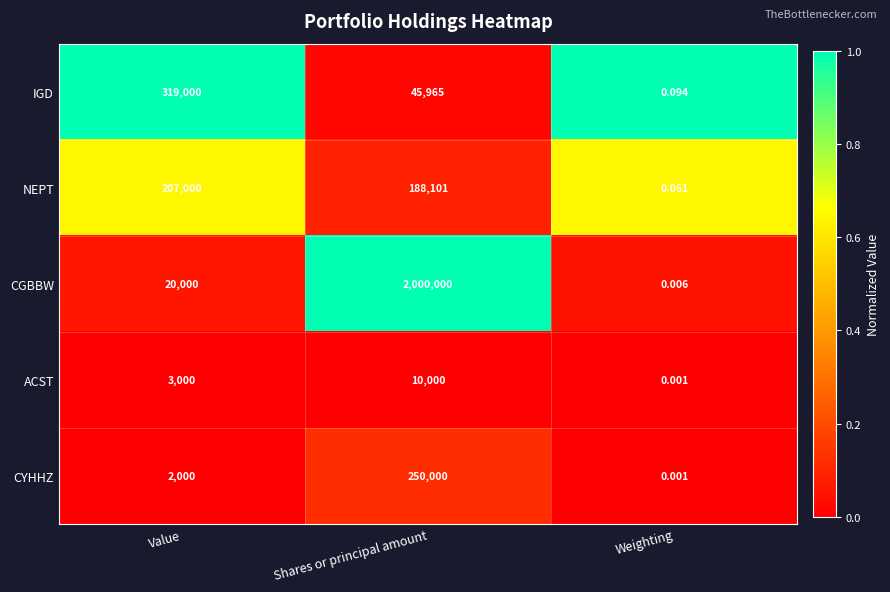

Count the number of data series in this chart.

5